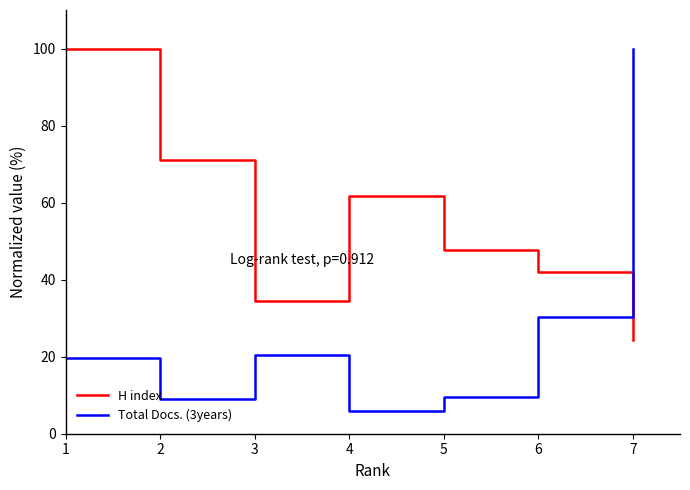

Which category has the lowest value across all series?

4